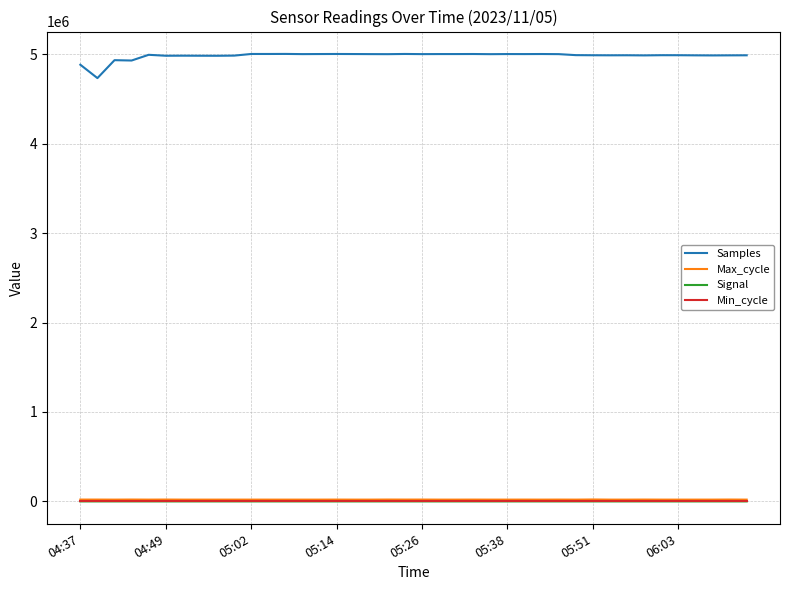

Which series has the largest total across all categories?

Samples